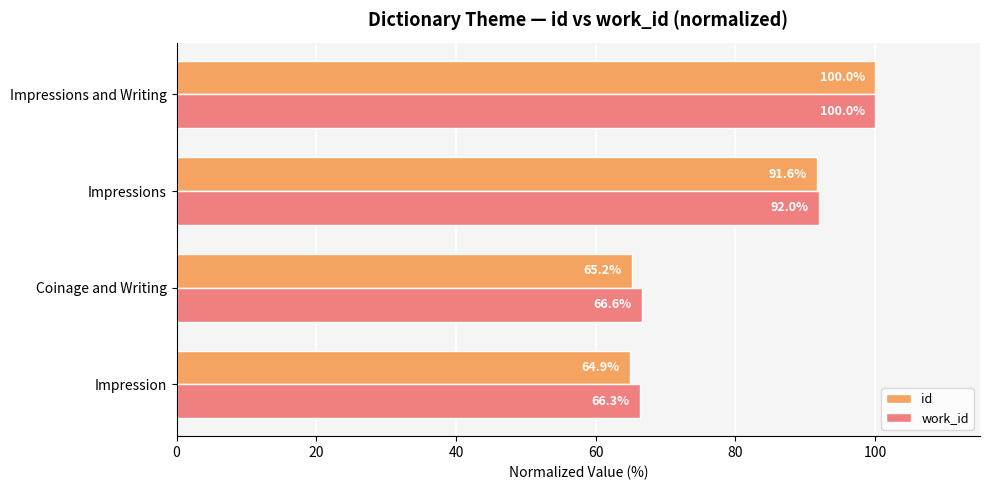

What is the sum of the work_id values at Impressions and Writing and Coinage and Writing?

166.6